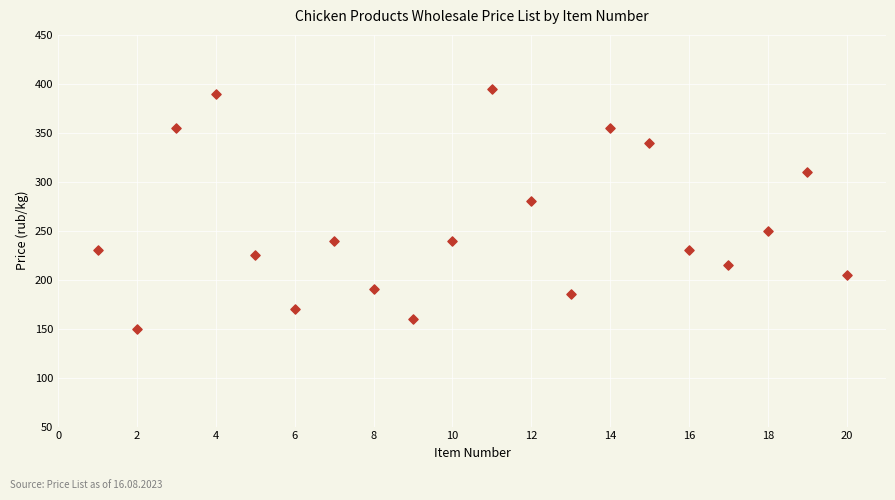

What Y value in the scatter plot is closest to 272?

280